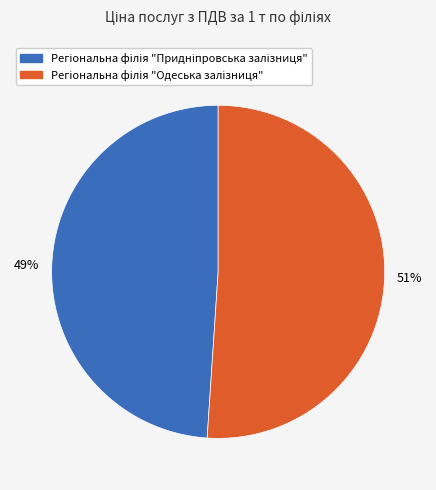

Is there a majority slice in this chart?

Yes